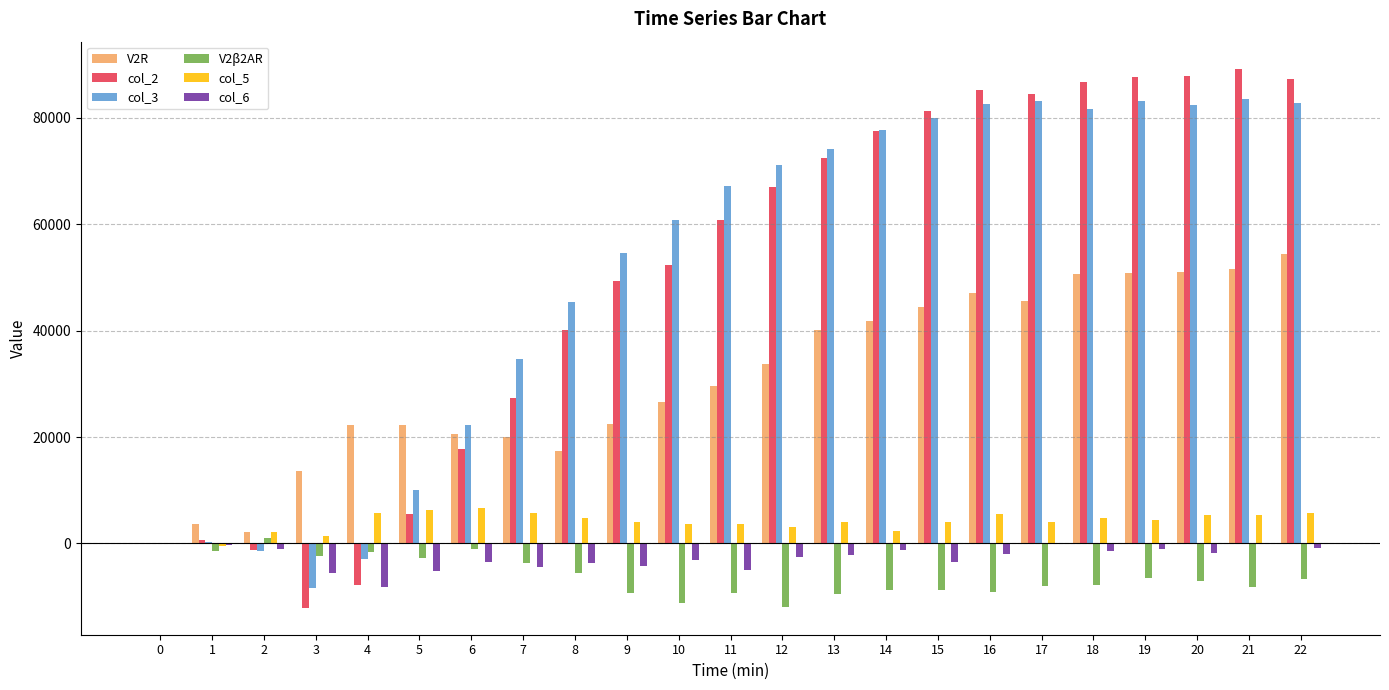

What is the maximum value for col_5?

6584.3